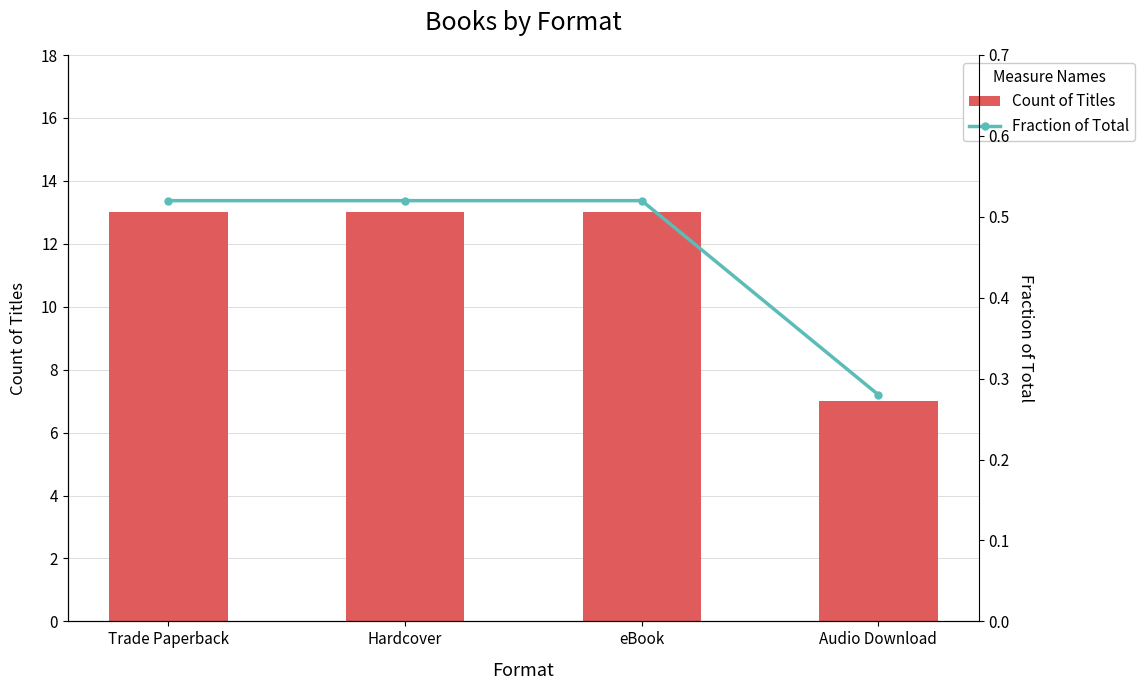

Which series has the largest range (max minus min)?

Count of Titles